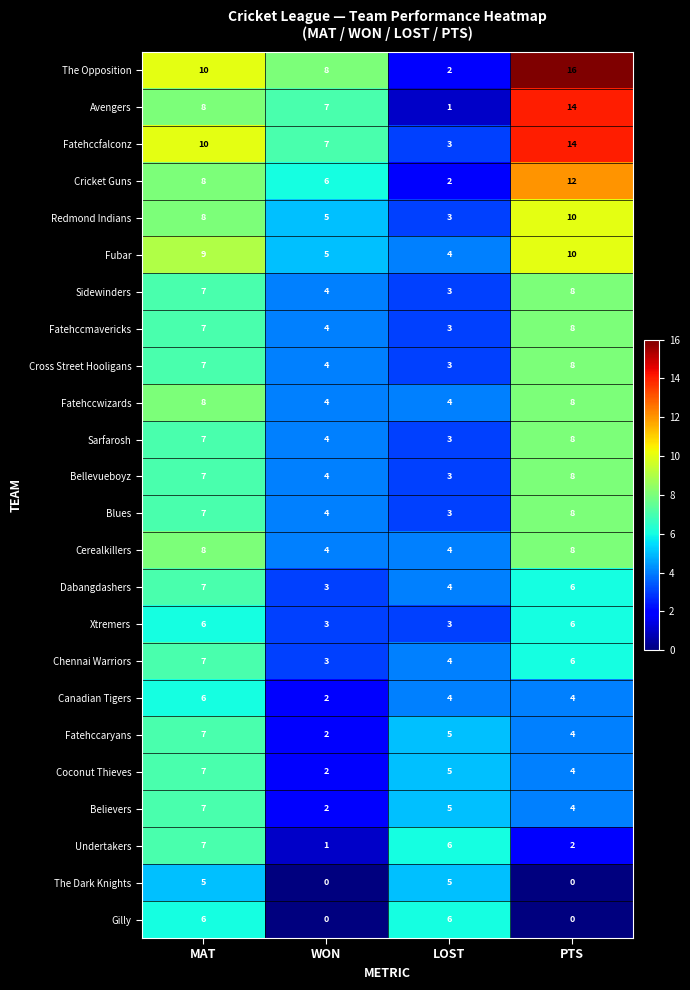

True or false: Fatehccfalconz has a value of 3 at PTS.

False